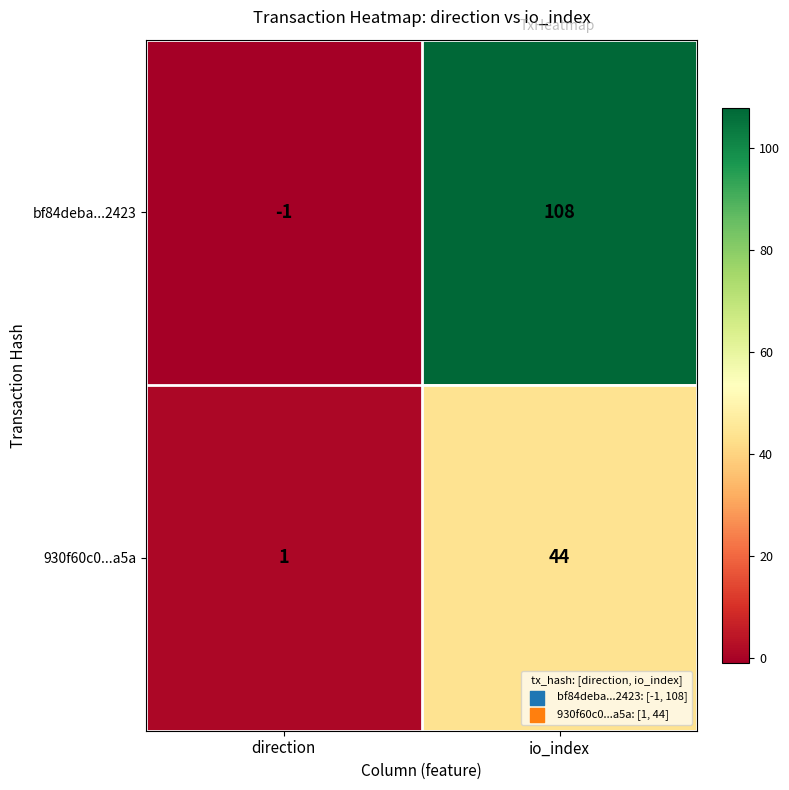

Rank the series by their average value, from lowest to highest.

930f60c0...a5a, bf84deba...2423